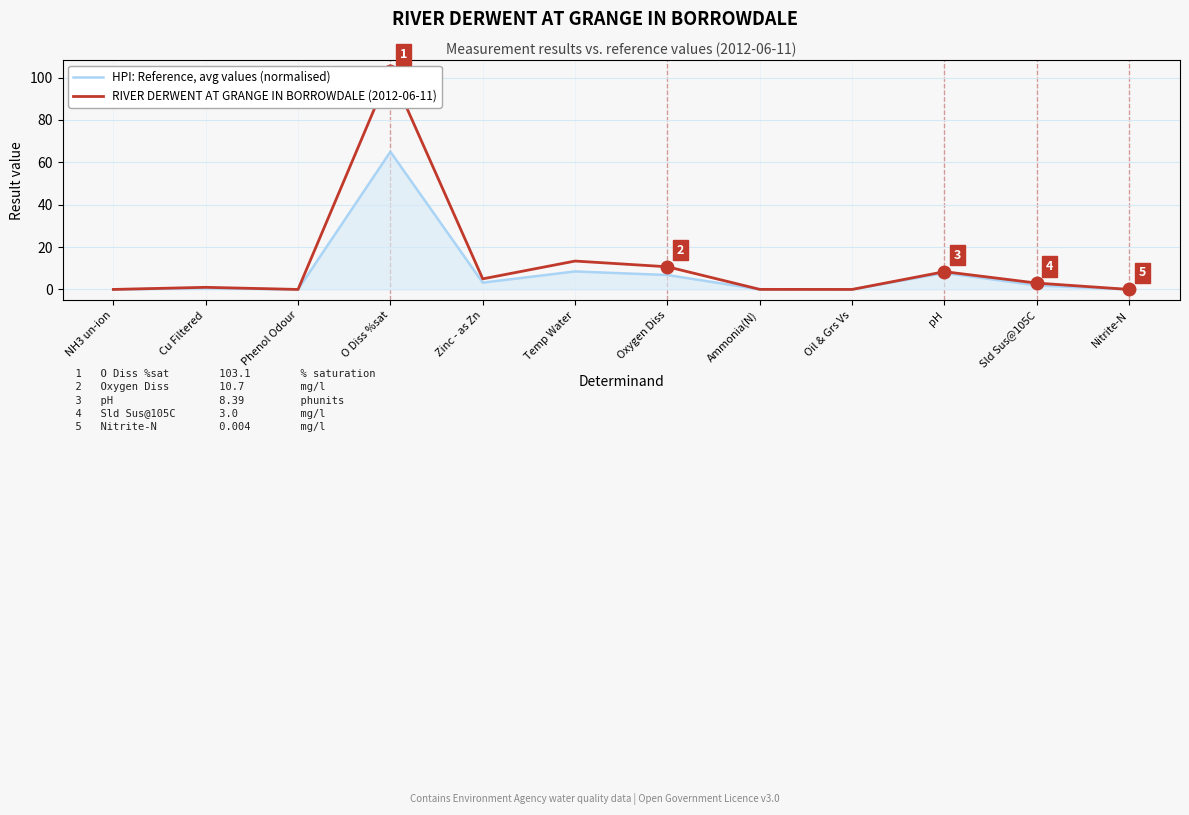

What is the maximum value for RIVER DERWENT AT GRANGE IN BORROWDALE (2012-06-11)?

103.1